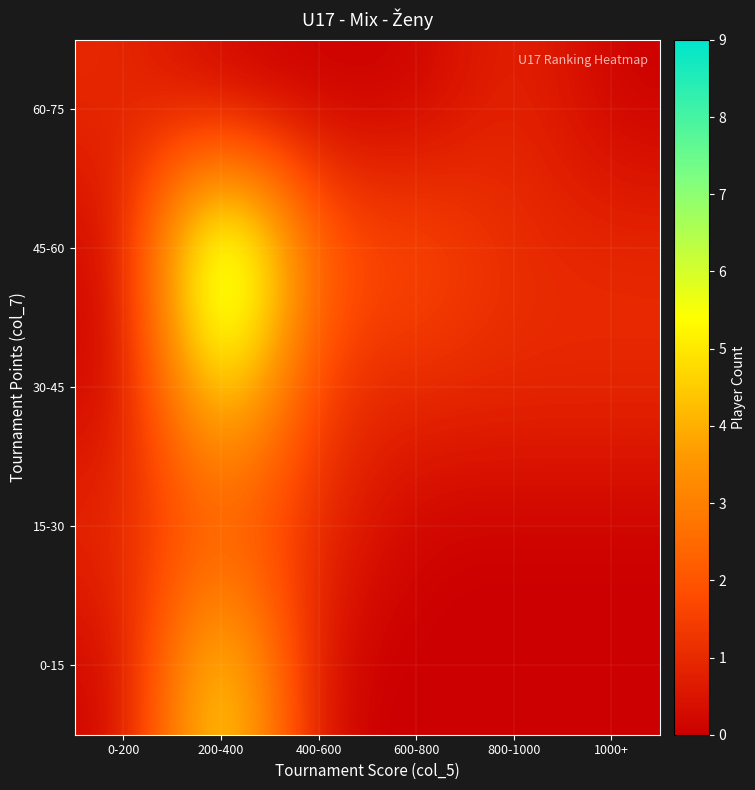

List the series in order of their overall mean, lowest first.

60-75, 15-30, 0-15, 30-45, 45-60